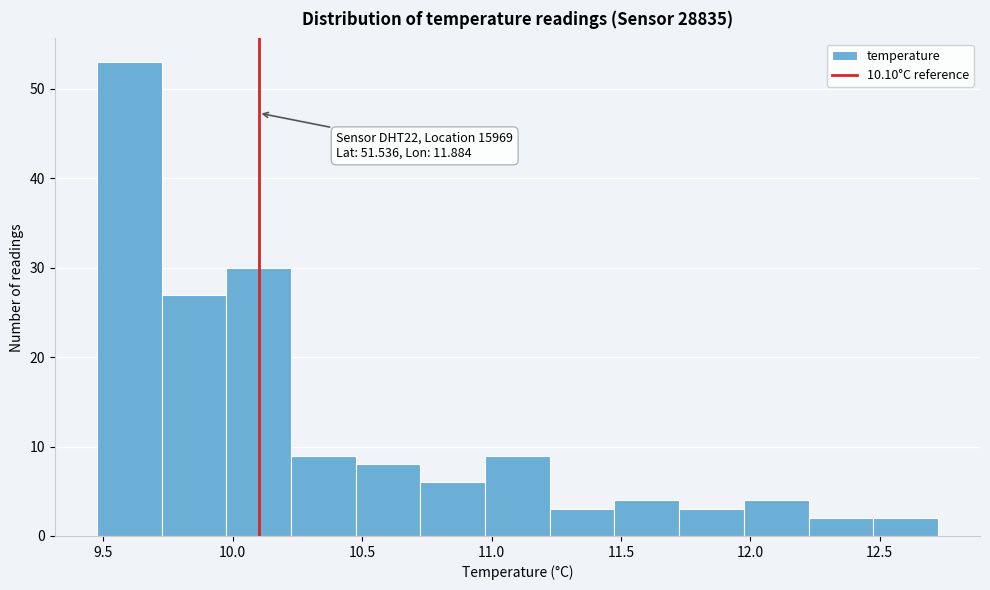

Which range on the x-axis has the tallest bar?

9.475 to 9.725